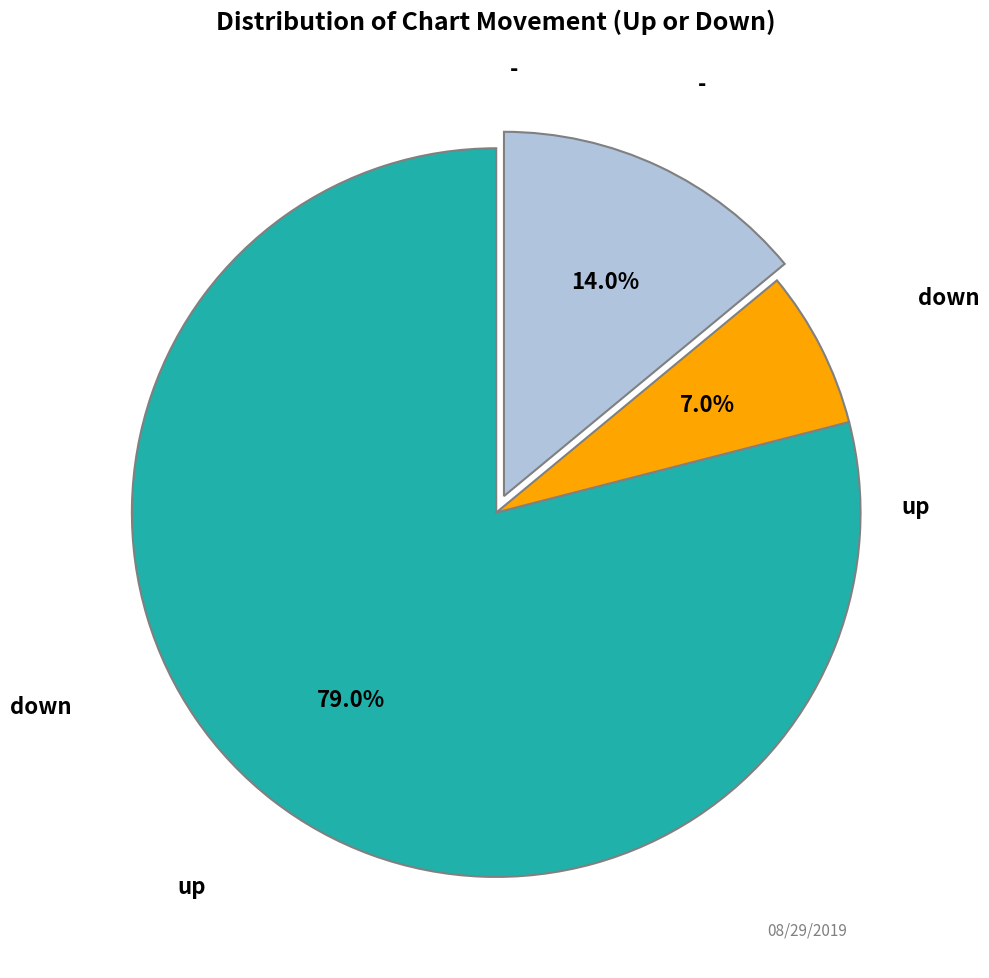

Does any single category account for the majority?

Yes